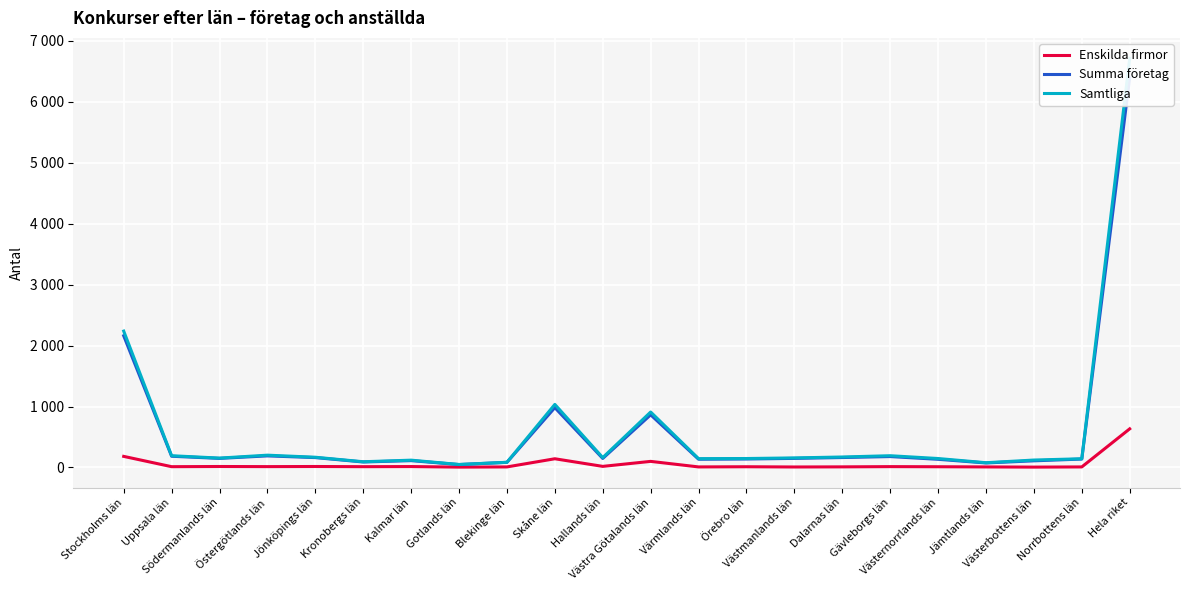

Is the value of Summa företag at Jönköpings län greater than the value of Samtliga at Uppsala län?

No